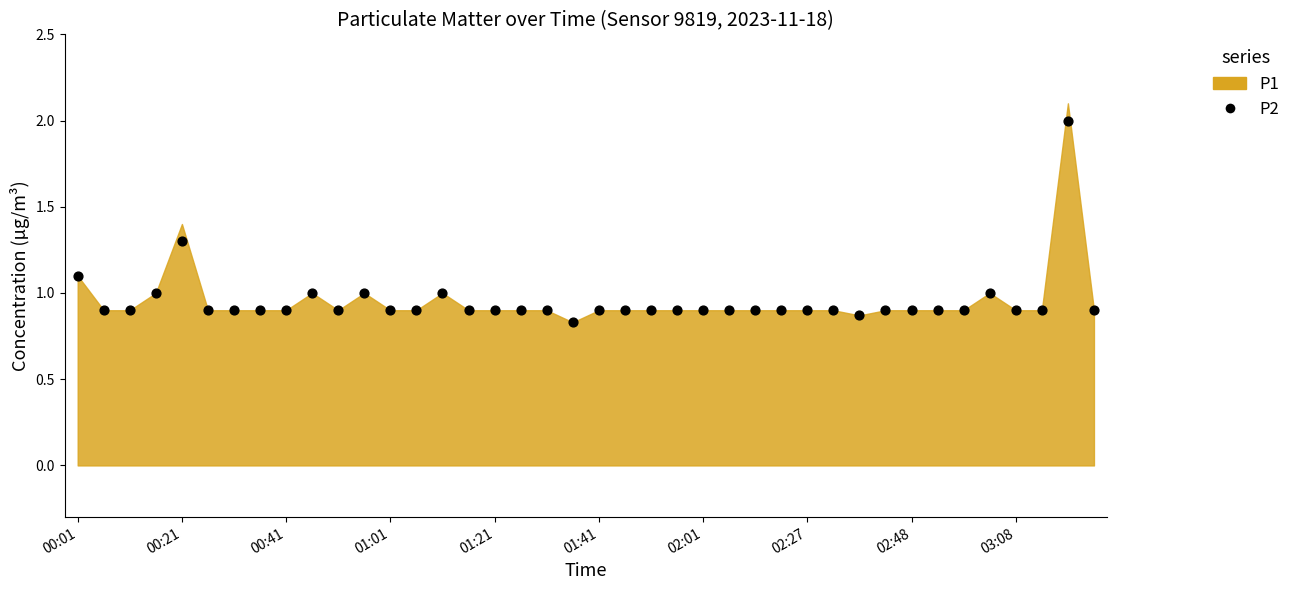

What is the range of Y values (max minus min)?

1.2